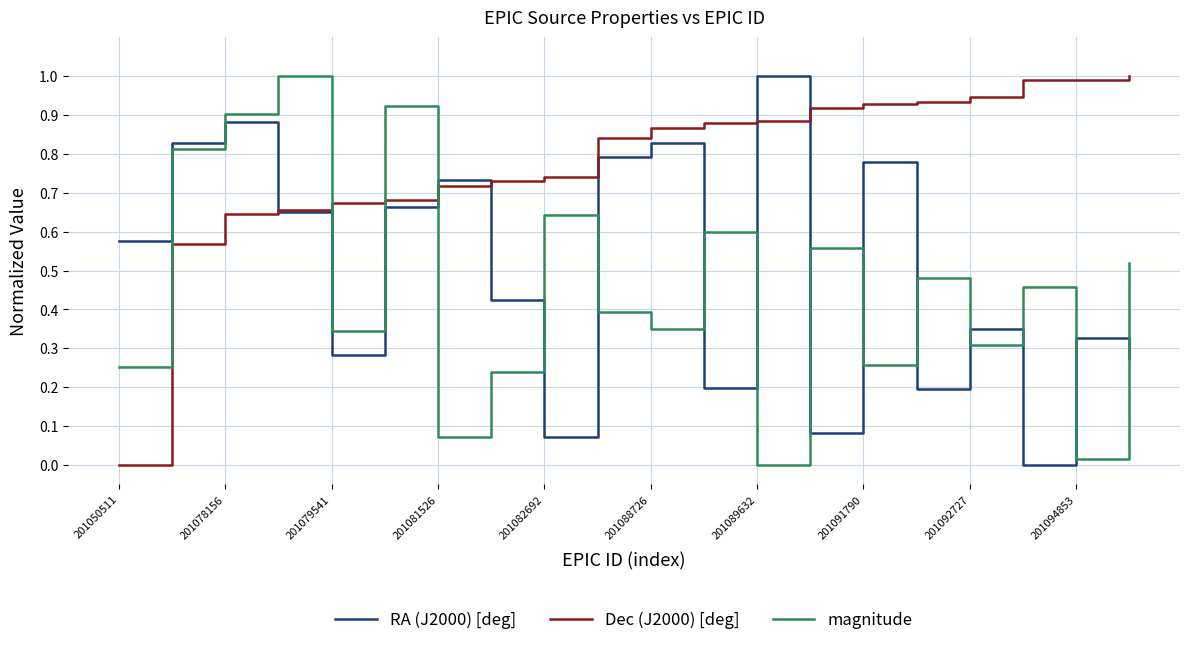

What is the highest value of the Dec (J2000) [deg] series?

1.0